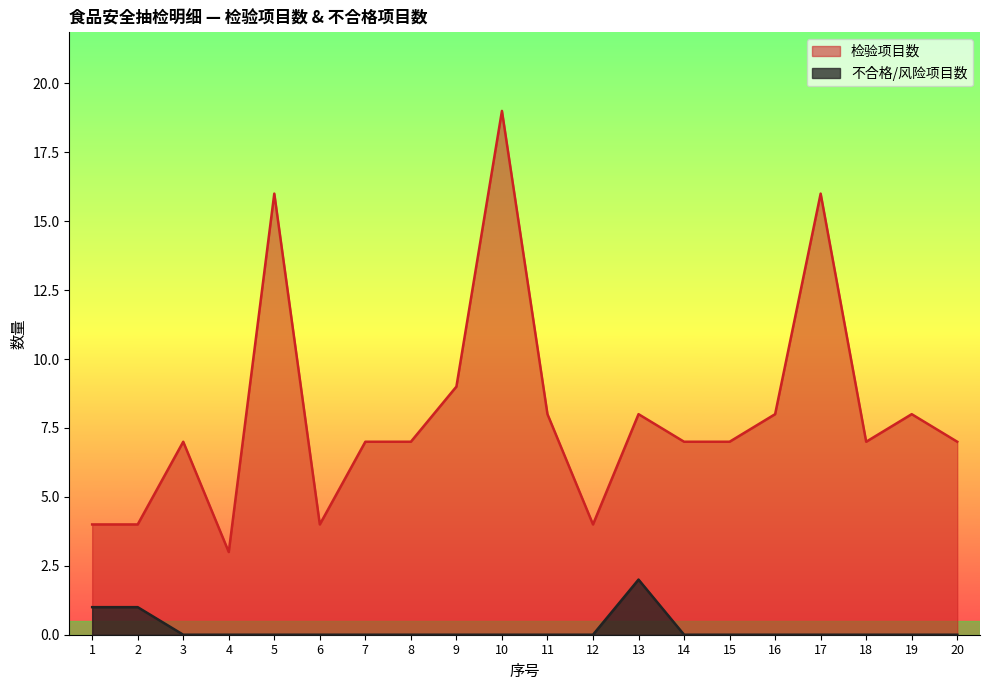

How many lines are shown in the chart?

2